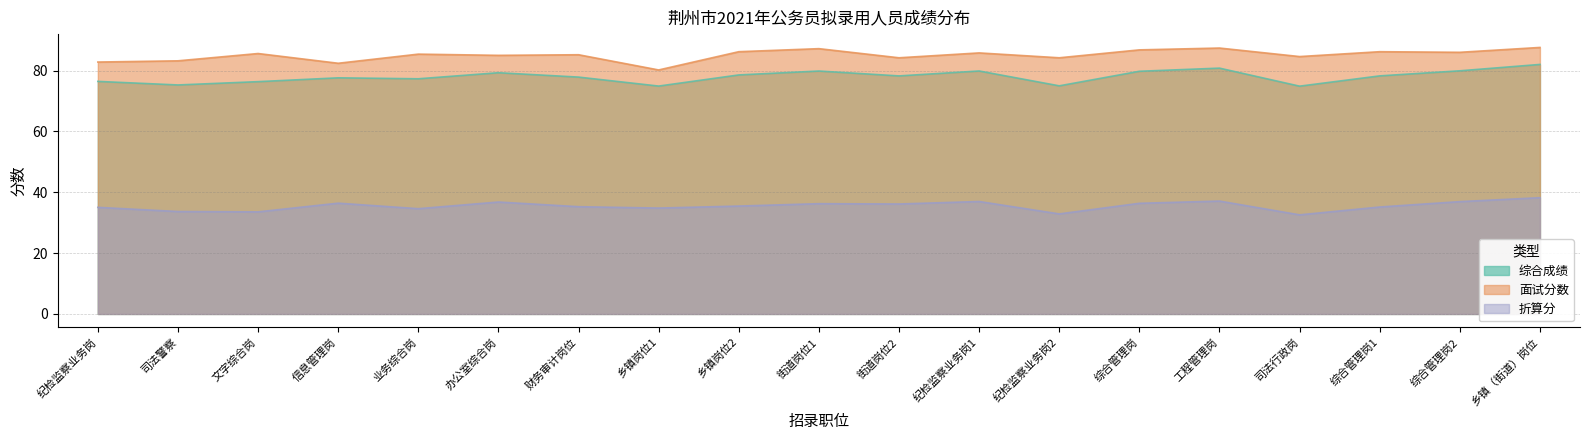

Reading left to right, list all the values displayed in this chart.

综合成绩: 76.4	75.3	76.4	77.6	77.3	79.3	77.9	74.9	78.6	79.8	78.2	79.9	75.0	79.8	80.8	74.9	78.2	79.9	82.0
面试分数: 82.8	83.2	85.6	82.4	85.4	85.0	85.2	80.2	86.2	87.2	84.2	85.8	84.2	86.8	87.4	84.6	86.2	86.0	87.6
折算分: 35.0	33.7	33.6	36.4	34.6	36.8	35.3	34.8	35.5	36.2	36.1	37.0	32.9	36.4	37.1	32.6	35.1	36.9	38.2